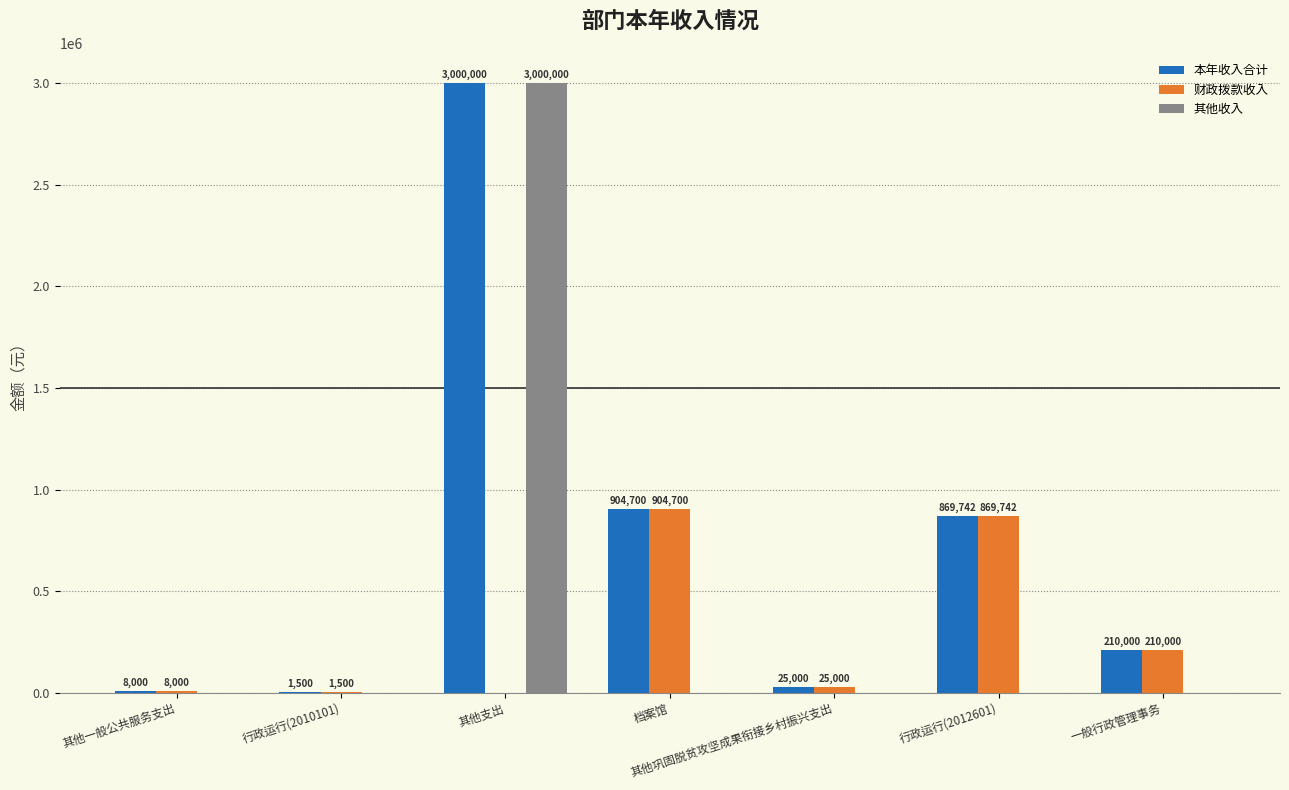

Which category has the highest value in the 本年收入合计 series?

其他支出